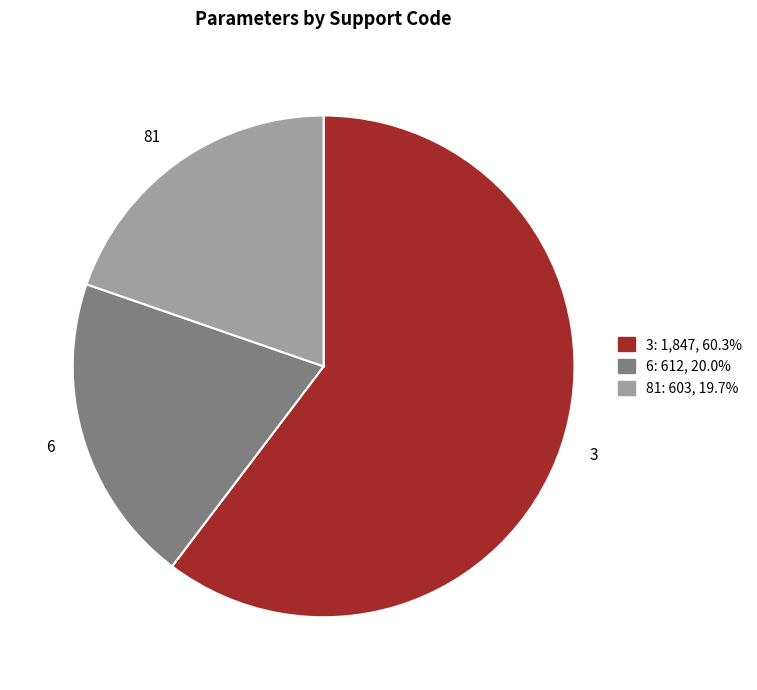

How many slices are in this pie chart?

3